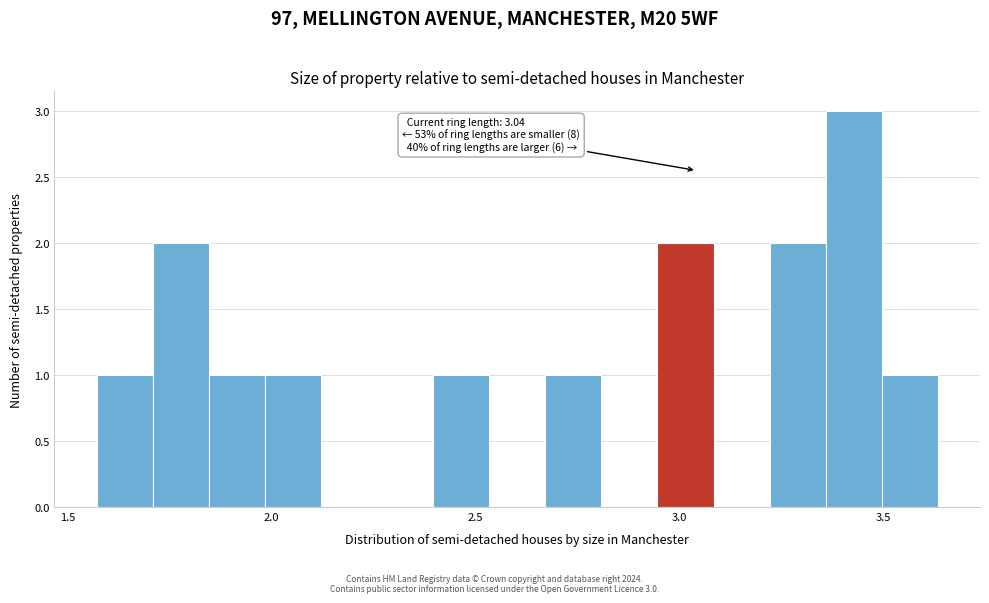

Read against the x-axis, roughly where is the centre of the tallest bar?

3.45